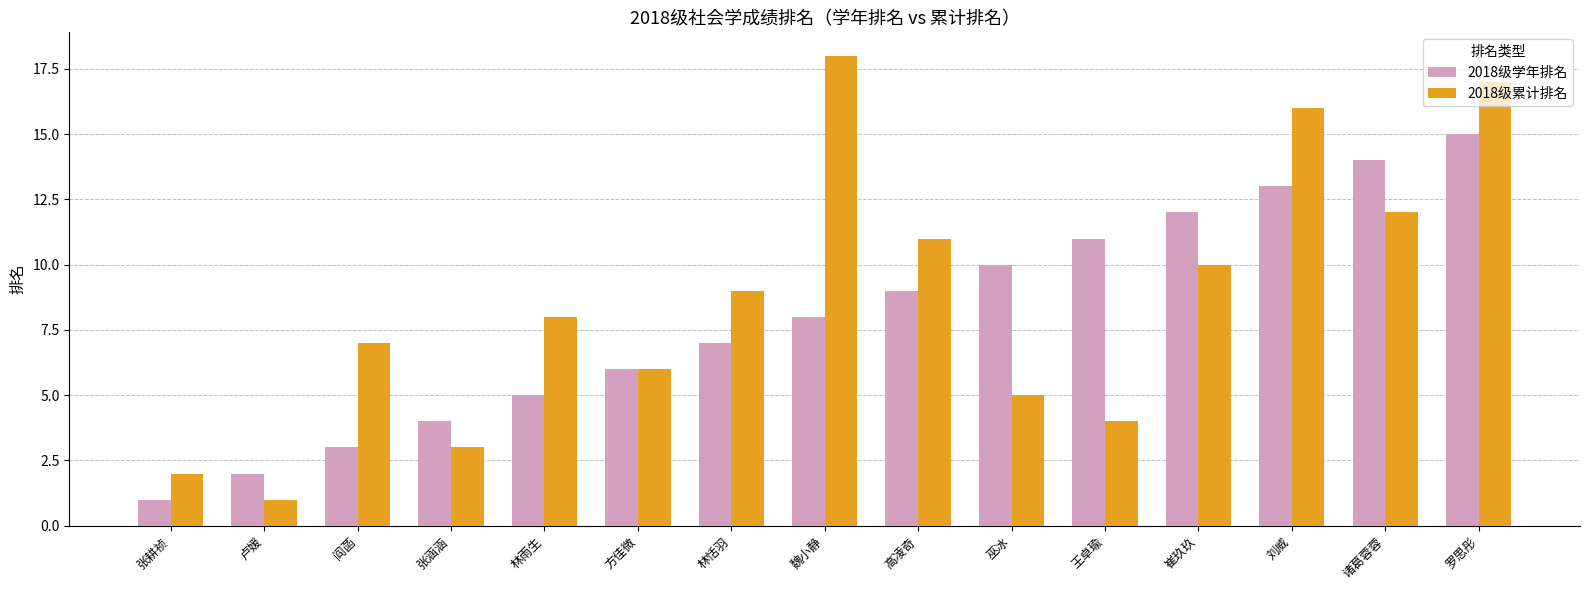

Which series has the widest spread of values?

2018级累计排名